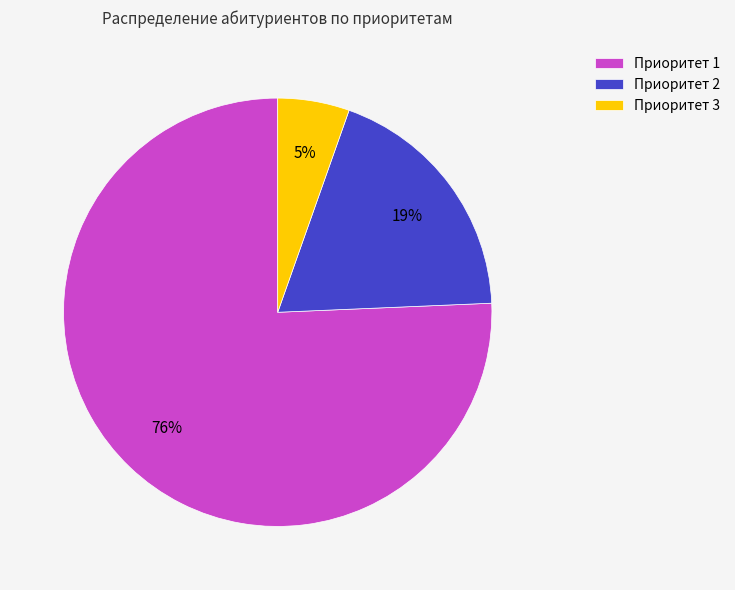

Which category accounts for the majority?

Приоритет 1